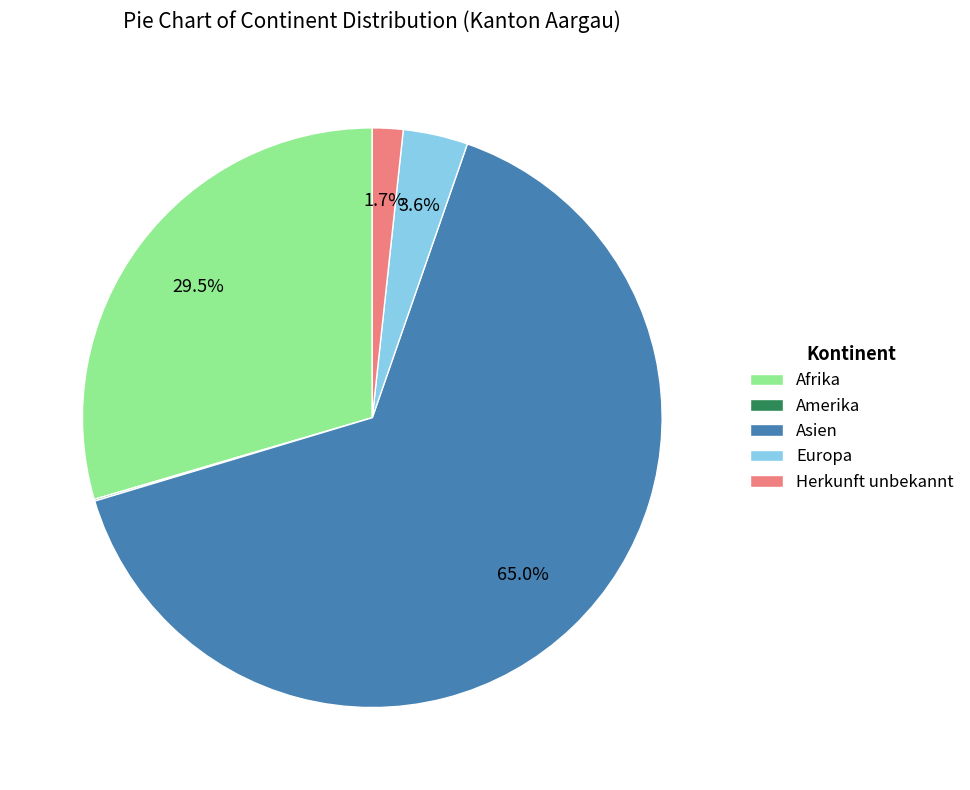

What percentage is the Europa slice, to the nearest percent?

4%